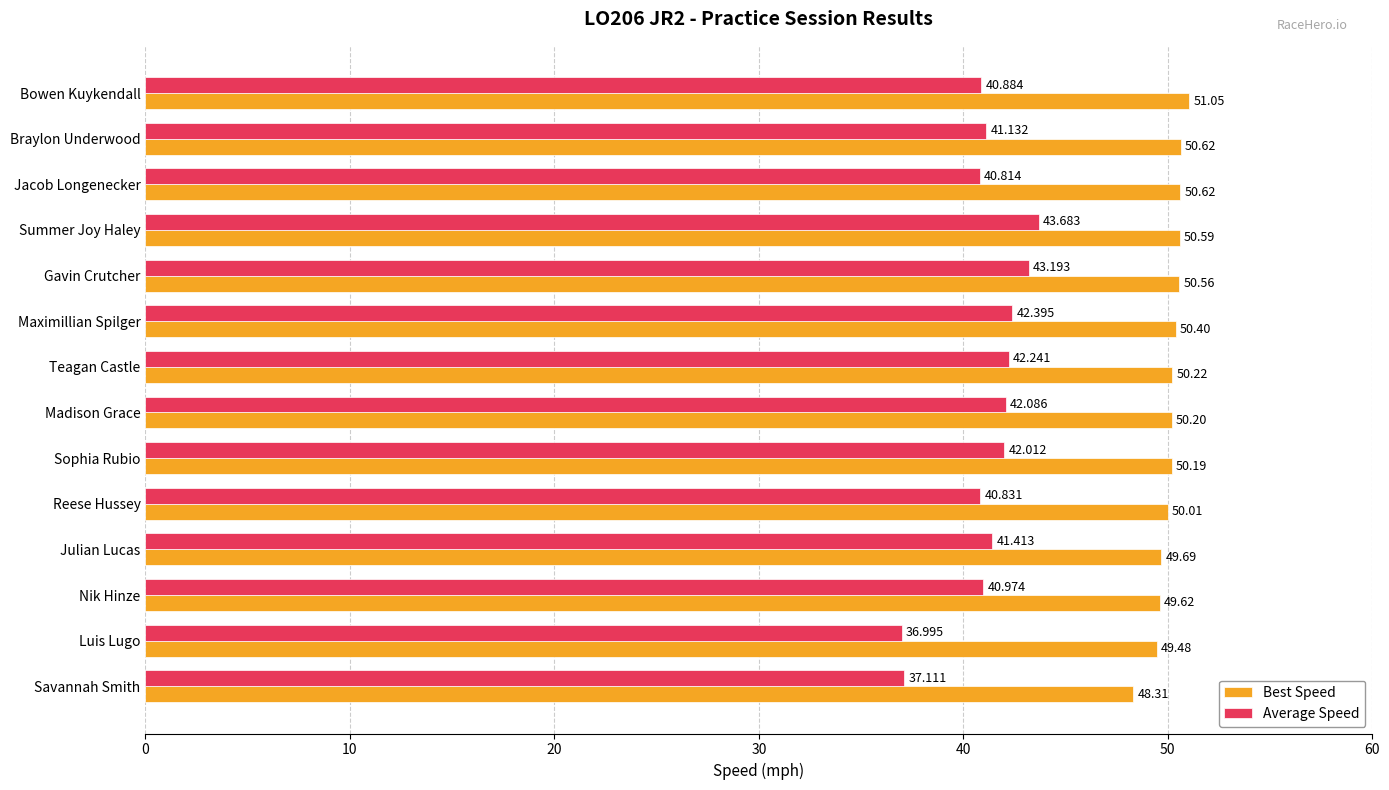

What is the difference between the second highest and second lowest values in the Best Speed series?

1.1